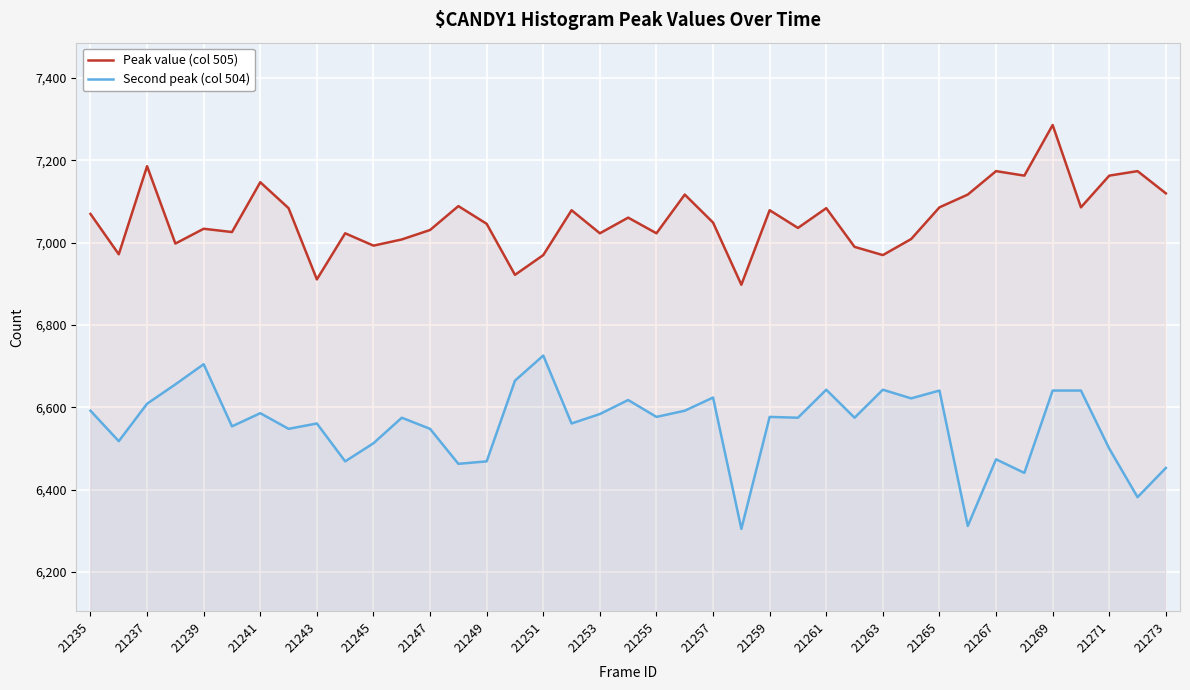

Is the value of Peak value (col 505) at 21255 greater than the value of Second peak (col 504) at 21249?

Yes